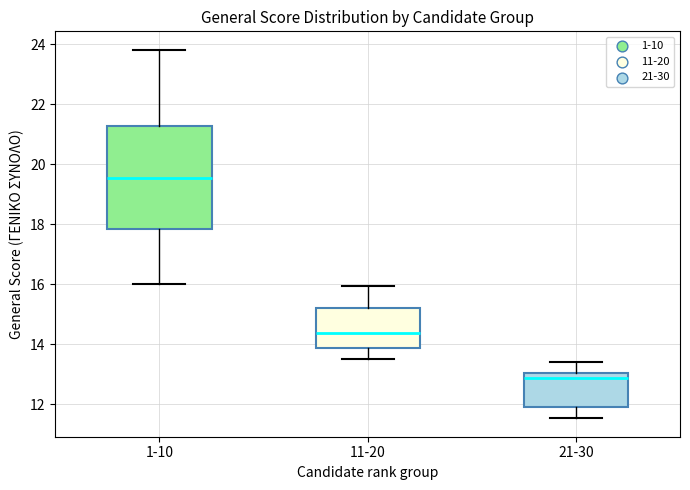

Reading left to right, transcribe this box plot: for each box, give where its median line is, the range the box spans, and where its two whiskers end, as read against the y-axis. The values are not printed on the chart, so give them approximately, as read against the axis.

1-10: median 19.6, box 17.8 to 21.2, whiskers 16.0 to 23.8
11-20: median 14.4, box 13.8 to 15.2, whiskers 13.6 to 16.0
21-30: median 12.8, box 12.0 to 13.0, whiskers 11.6 to 13.4